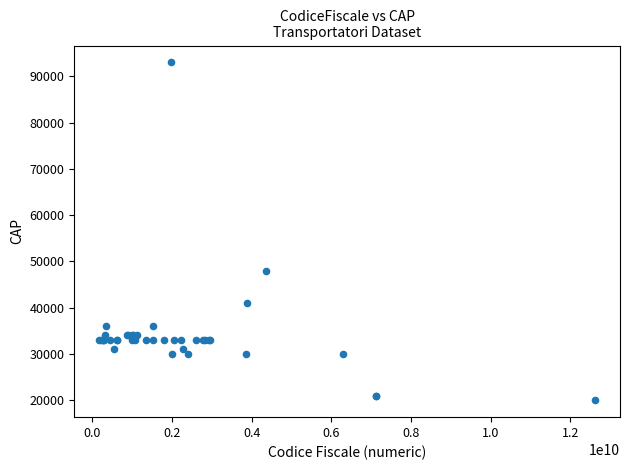

What Y value in the scatter plot is closest to 56511?

47838